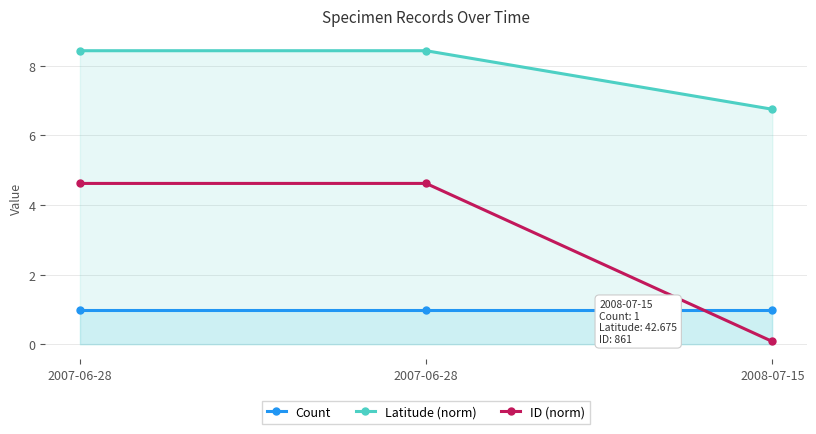

At 2007-06-28, list the series in order from largest to smallest.

Latitude (norm), ID (norm), Count